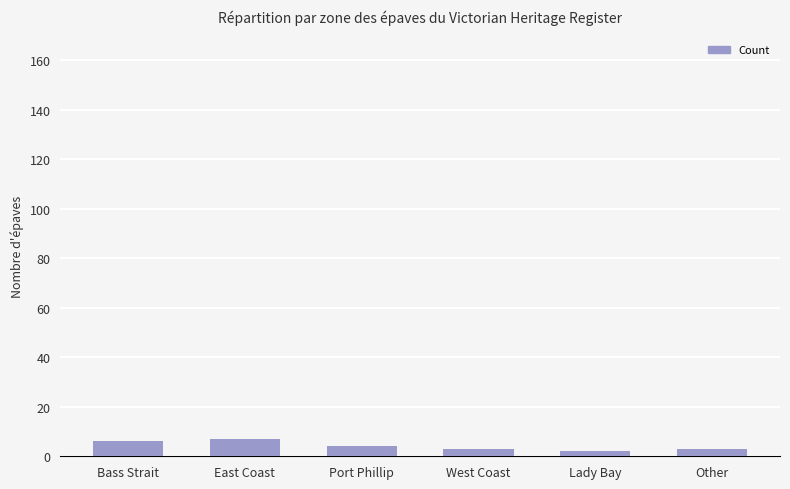

True or false: the data shows 3 at West Coast.

True